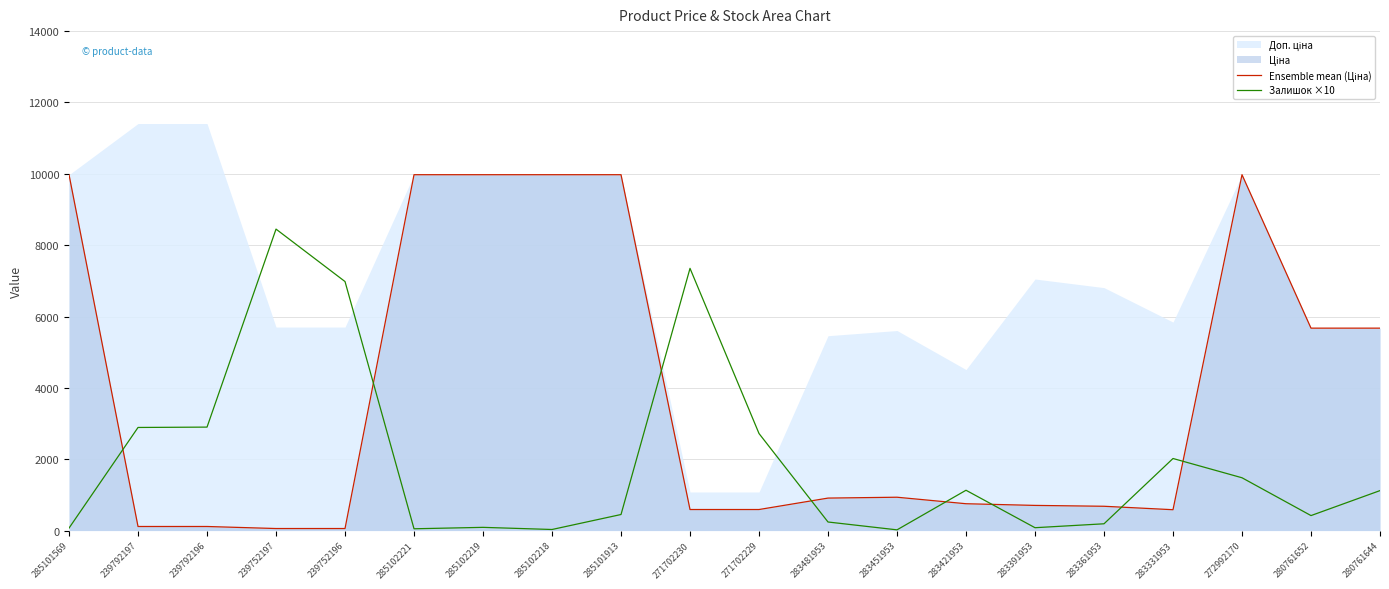

Which series ends up on top after the final intersection of Ensemble mean (Ціна) and Залишок ×10?

Ensemble mean (Ціна)